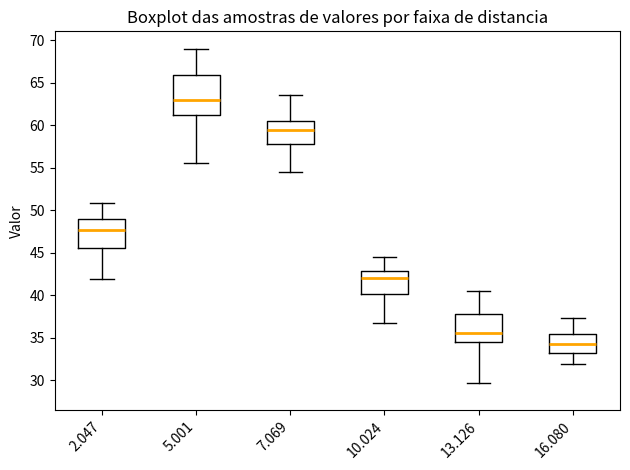

Where is the upper edge of the box at x = 7.069 on the y-axis? The values are not printed on the chart, so give them approximately, as read against the axis.

60.5